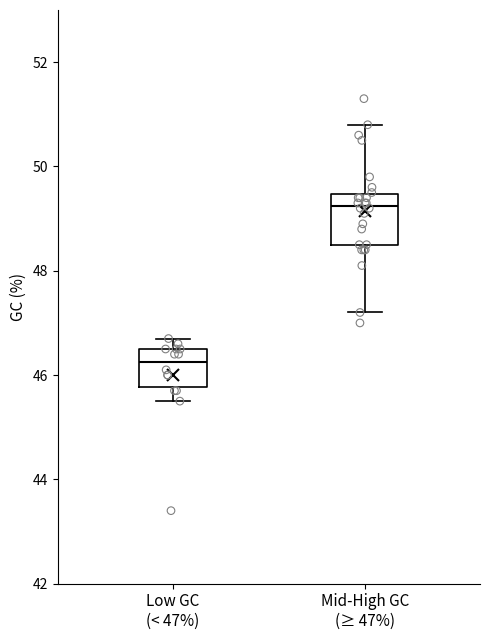

Reading left to right, read every box against the y-axis: the position of its median line, the range the box covers, and the ends of its whiskers. The values are not printed on the chart, so give them approximately, as read against the axis.

Low GC (< 47%): median 46.2, box 45.8 to 46.6, whiskers 45.6 to 46.8
Mid-High GC (≥ 47%): median 49.2, box 48.6 to 49.4, whiskers 47.2 to 50.8